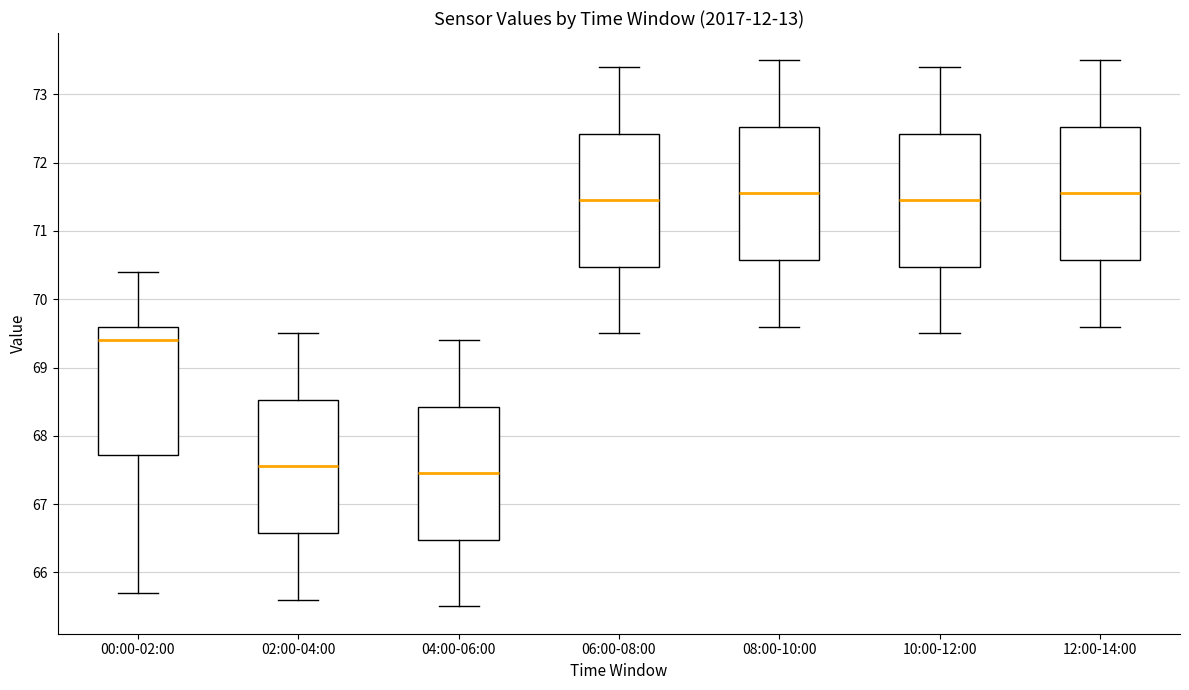

Reading left to right, transcribe this box plot: for each box, give where its median line is, the range the box spans, and where its two whiskers end, as read against the y-axis. The values are not printed on the chart, so give them approximately, as read against the axis.

00:00-02:00: median 69.4, box 67.7 to 69.6, whiskers 65.7 to 70.4
02:00-04:00: median 67.6, box 66.6 to 68.5, whiskers 65.6 to 69.5
04:00-06:00: median 67.5, box 66.5 to 68.4, whiskers 65.5 to 69.4
06:00-08:00: median 71.5, box 70.5 to 72.4, whiskers 69.5 to 73.4
08:00-10:00: median 71.6, box 70.6 to 72.5, whiskers 69.6 to 73.5
10:00-12:00: median 71.5, box 70.5 to 72.4, whiskers 69.5 to 73.4
12:00-14:00: median 71.6, box 70.6 to 72.5, whiskers 69.6 to 73.5